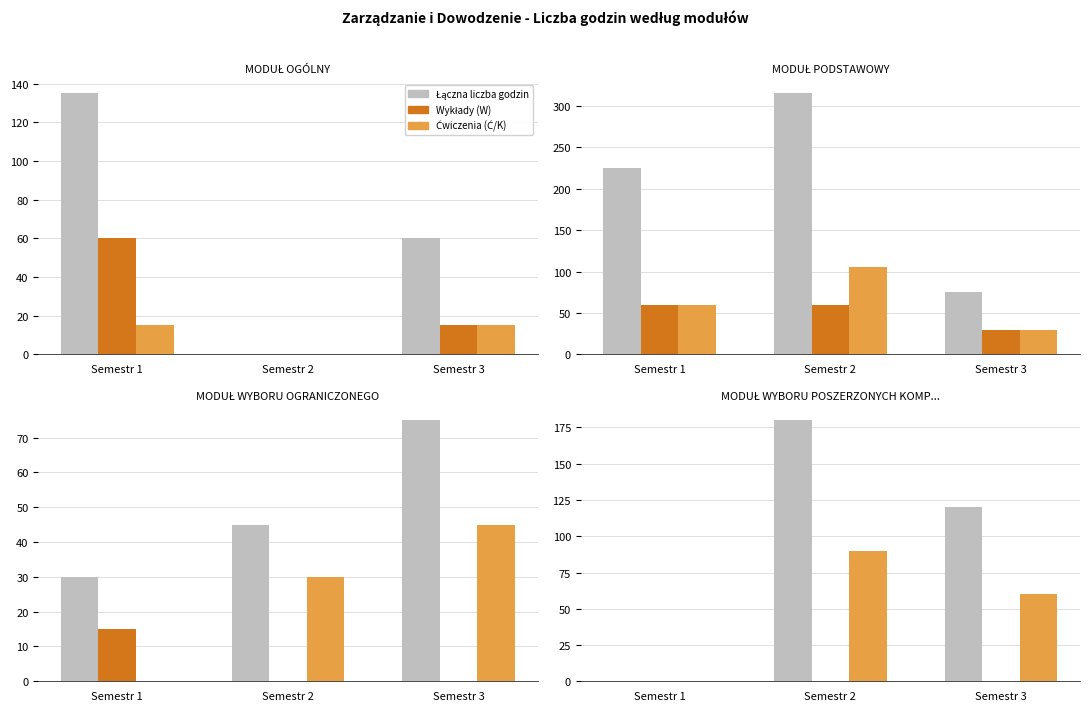

What is the difference between the highest and lowest values at Semestr 2?

180